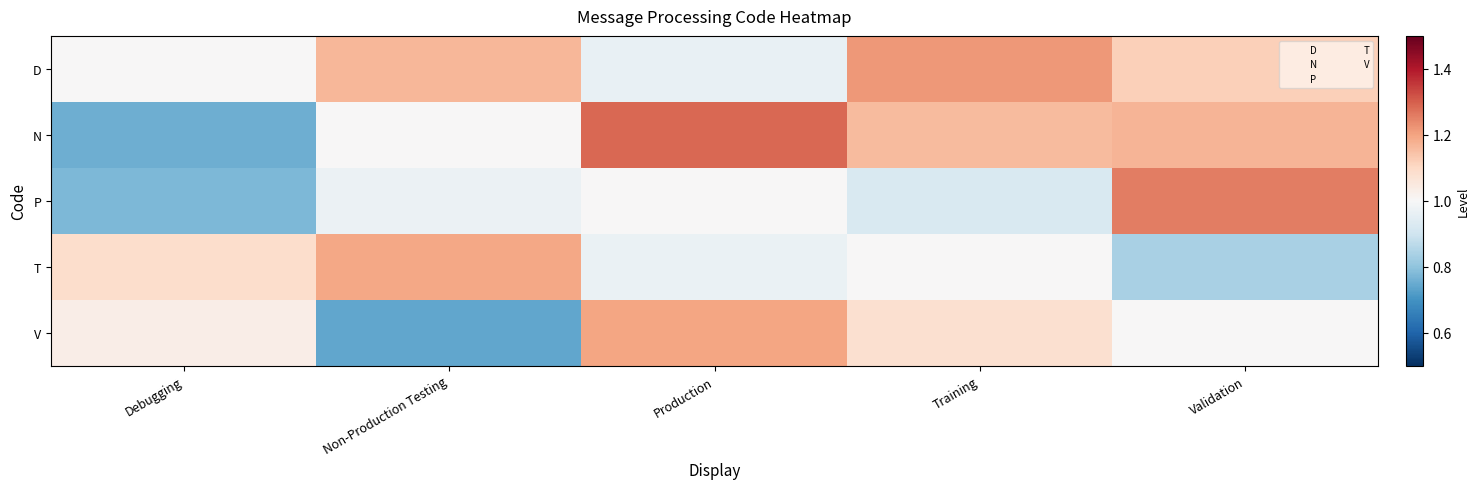

Reading left to right, what are all the values shown in this chart?

D: Debugging=1.0	Non-Production Testing=1.2	Production=1.0	Training=1.2	Validation=1.1
N: Debugging=0.8	Non-Production Testing=1.0	Production=1.3	Training=1.2	Validation=1.2
P: Debugging=0.8	Non-Production Testing=1.0	Production=1.0	Training=0.9	Validation=1.3
T: Debugging=1.1	Non-Production Testing=1.2	Production=1.0	Training=1.0	Validation=0.8
V: Debugging=1.0	Non-Production Testing=0.7	Production=1.2	Training=1.1	Validation=1.0